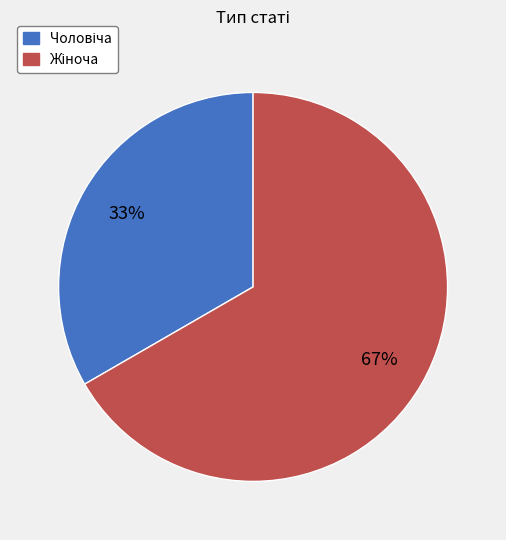

Does any single category account for the majority?

Yes